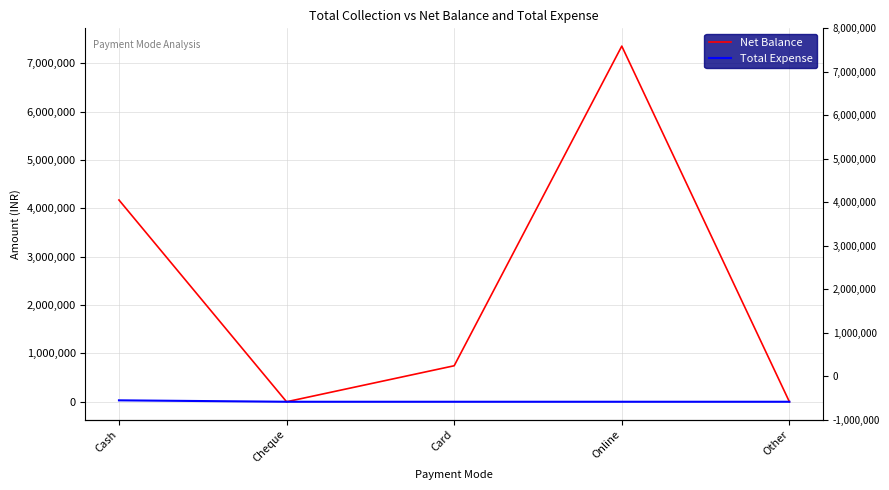

In Net Balance, how many points are lower than both neighbors (excluding endpoints)?

1